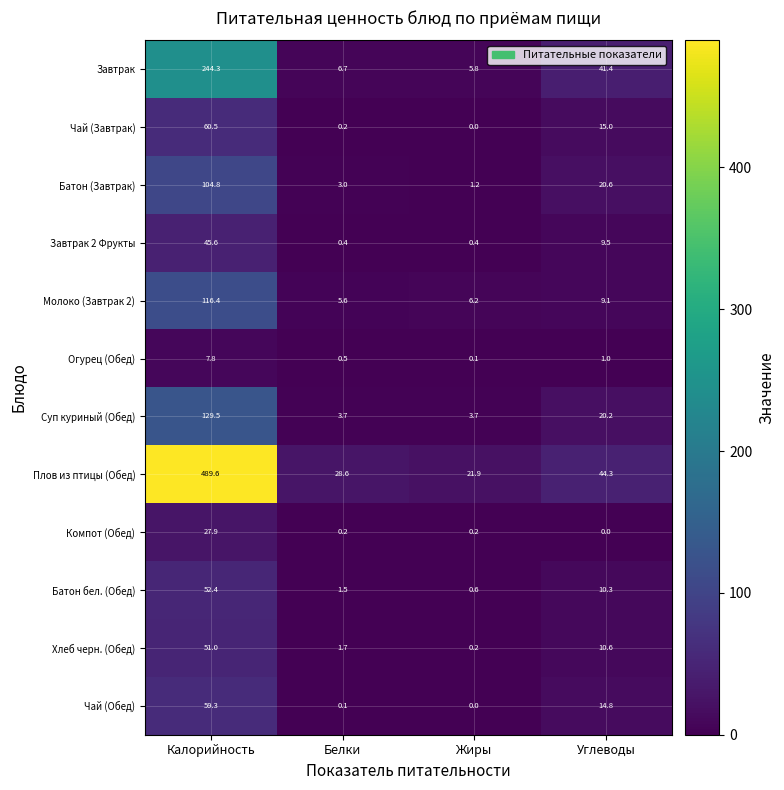

What is the difference between the maximum and minimum values in the Плов из птицы (Обед) series?

467.7